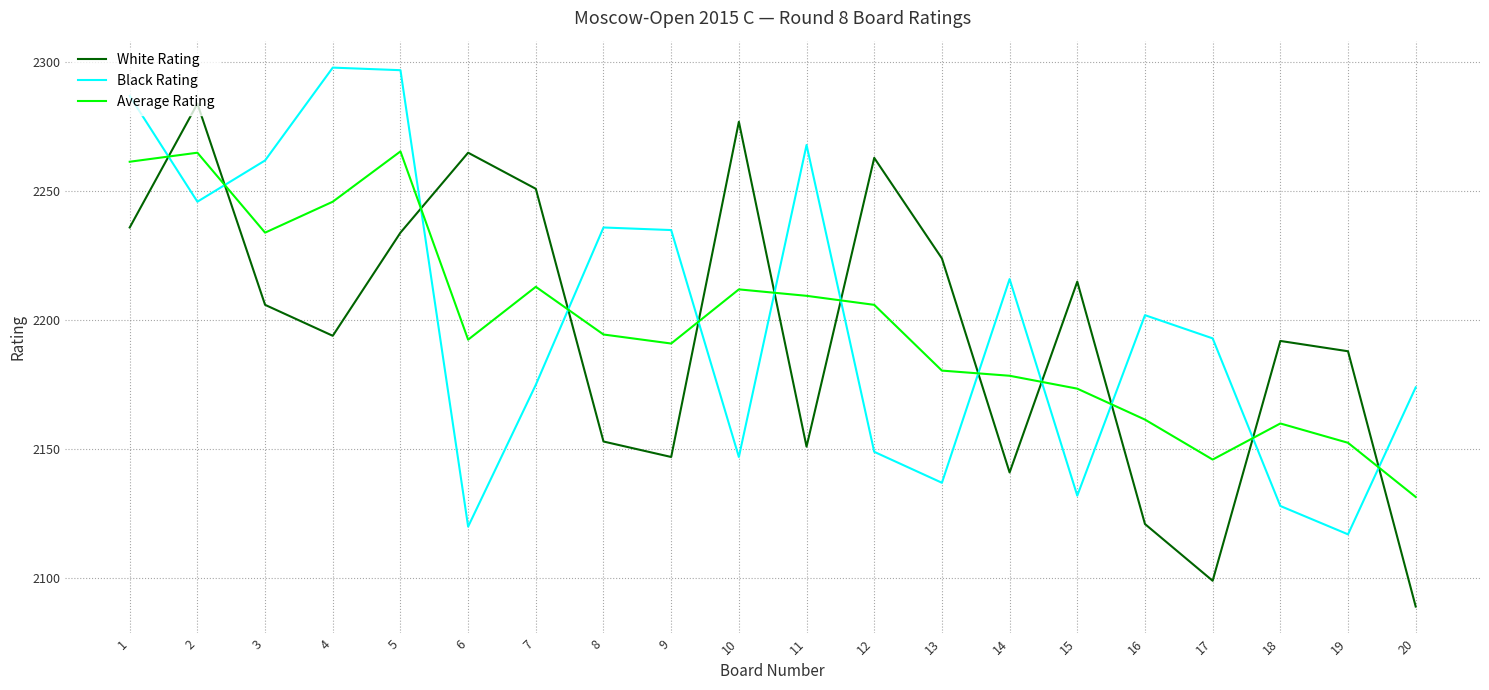

Rank the series by their maximum value, from highest to lowest.

Black Rating, White Rating, Average Rating